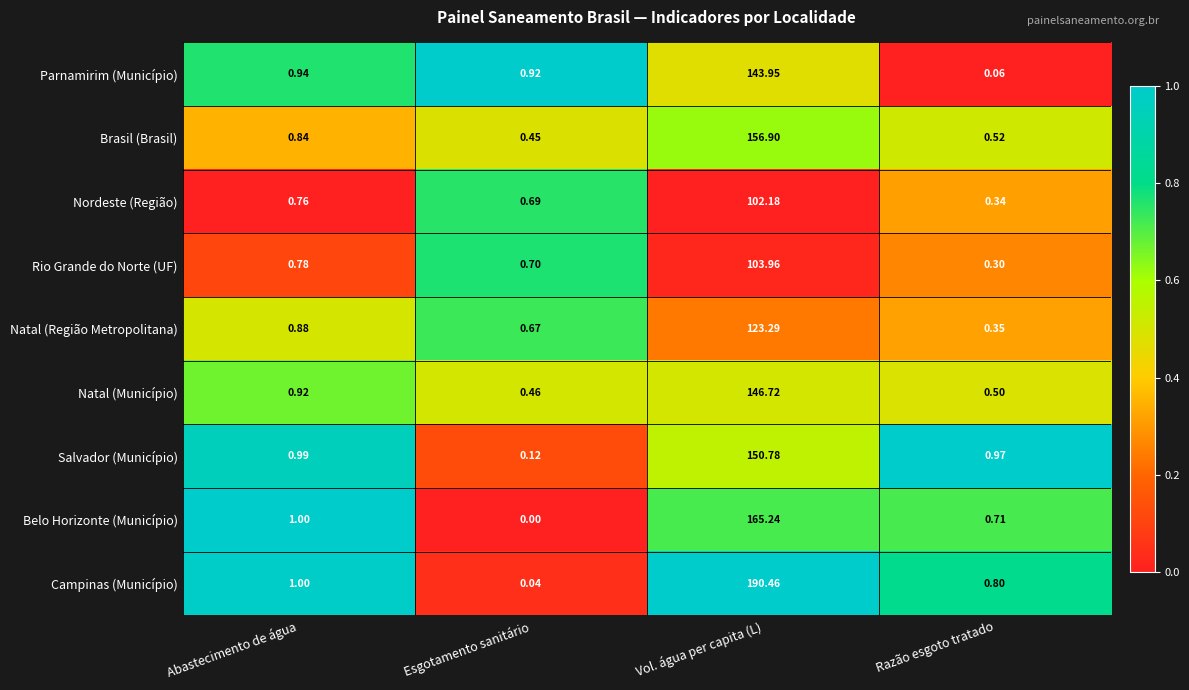

Which label corresponds to the largest value in the chart?

Vol. água per capita (L)